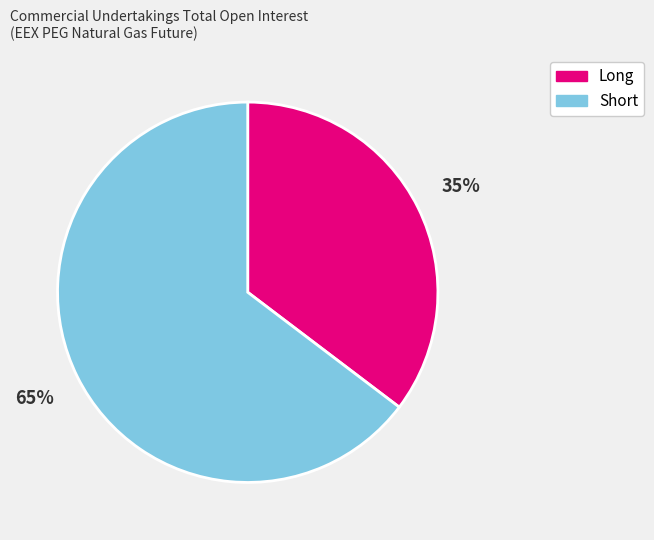

What percentage is the Short slice, to the nearest percent?

65%